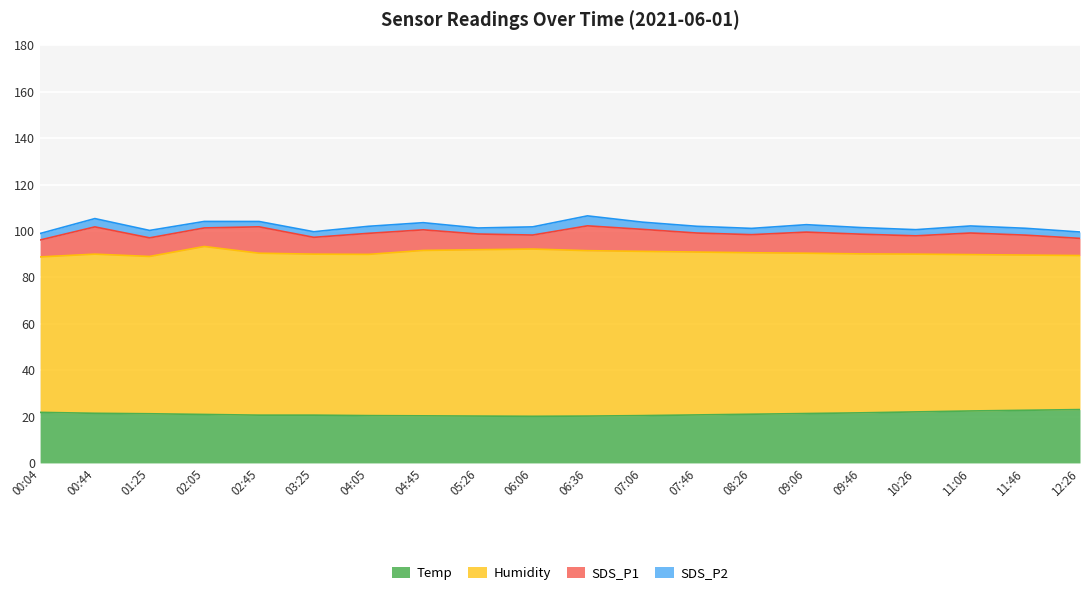

The value of Temp at 06:06 is 4.9. True or false?

False